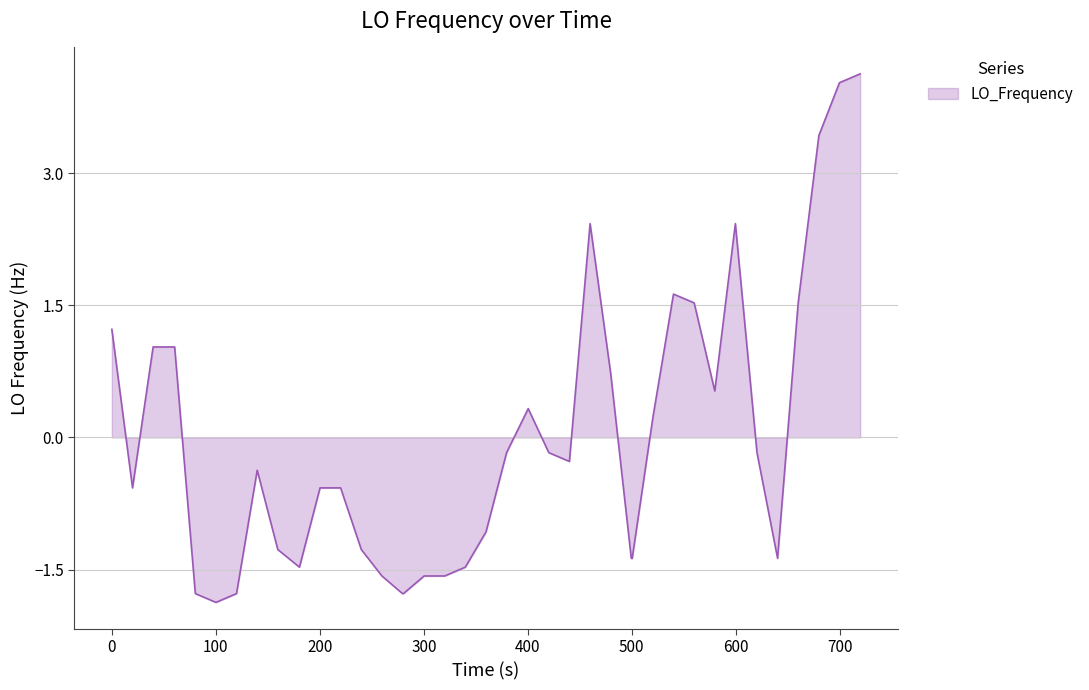

What is the maximum value shown in the chart?

4.1